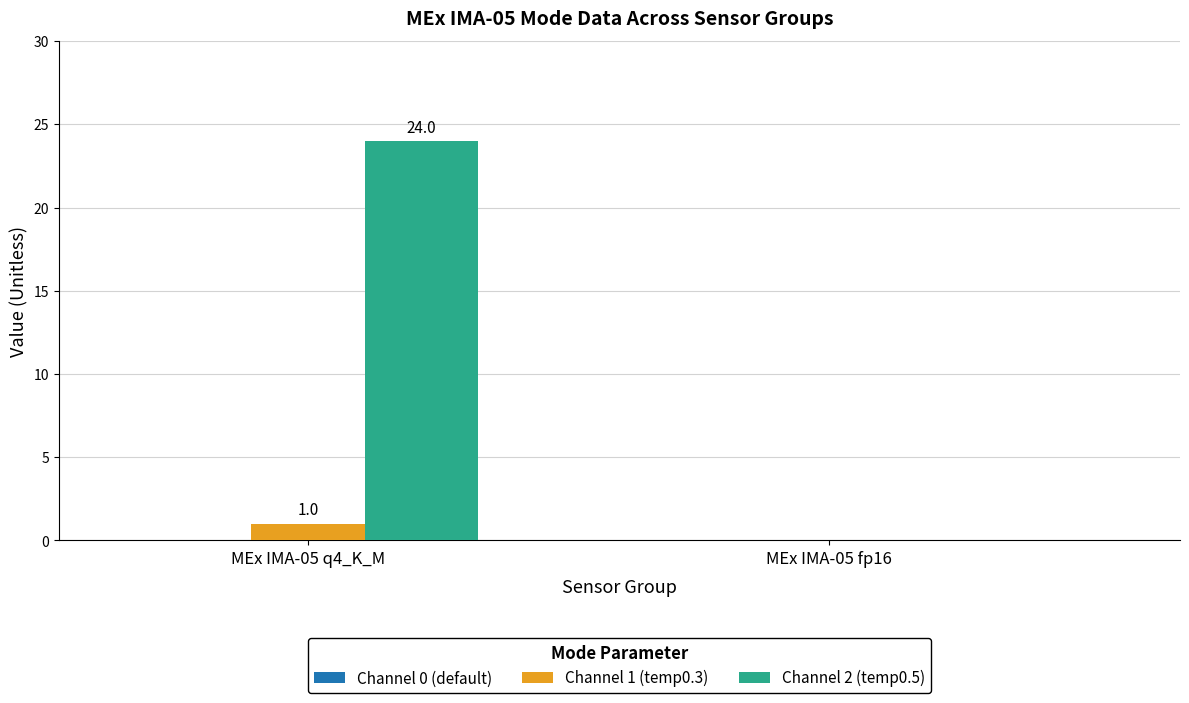

Is it true that Channel 1 (temp0.3) equals 0 at MEx IMA-05 fp16?

True